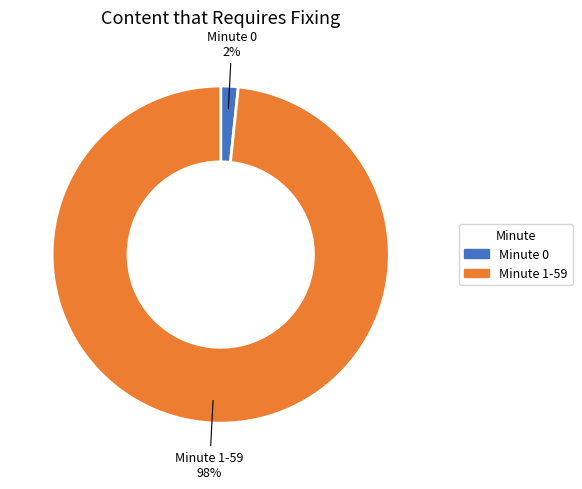

Is there any slice that represents more than half of the pie?

Yes